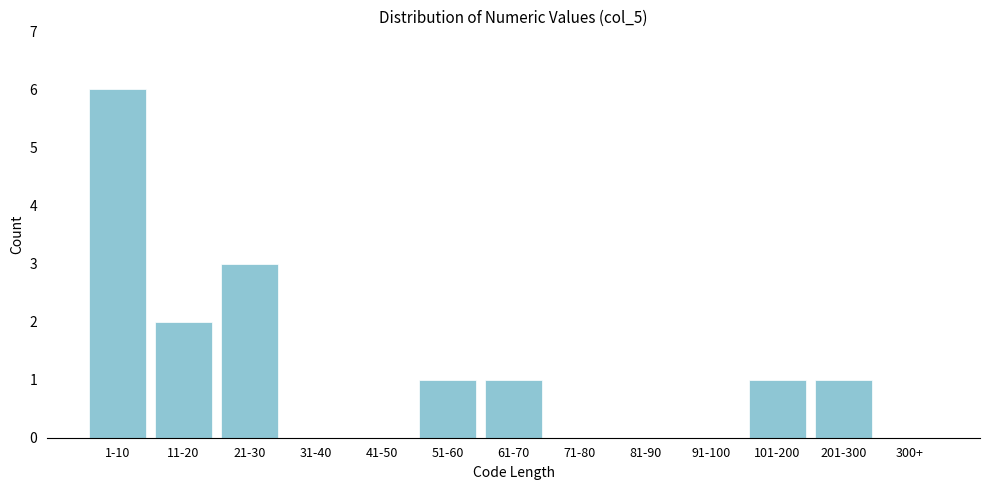

Reading left to right, what are all the values shown in this chart?

1-10=6	11-20=2	21-30=3	31-40=0	41-50=0	51-60=1	61-70=1	71-80=0	81-90=0	91-100=0	101-200=1	201-300=1	300+=0